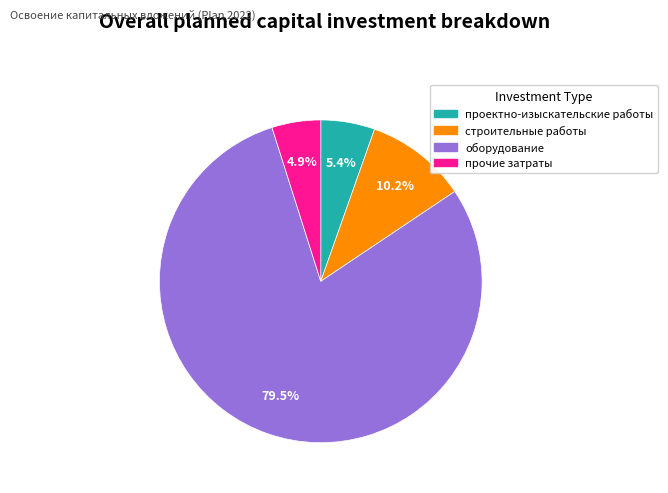

Is there a majority slice in this chart?

Yes